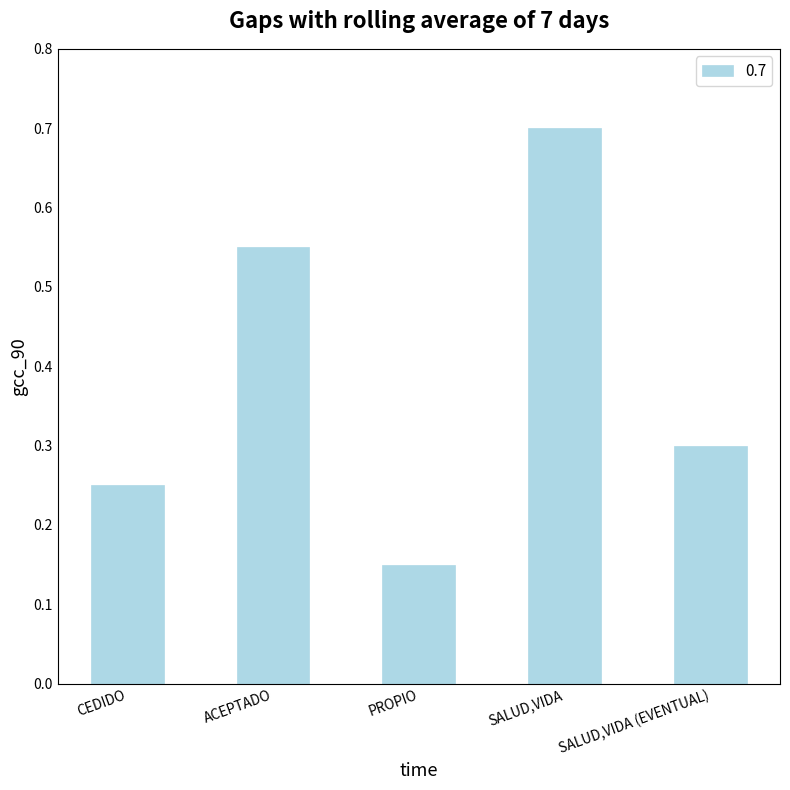

The chart shows a value of 0.1 at CEDIDO. True or false?

False